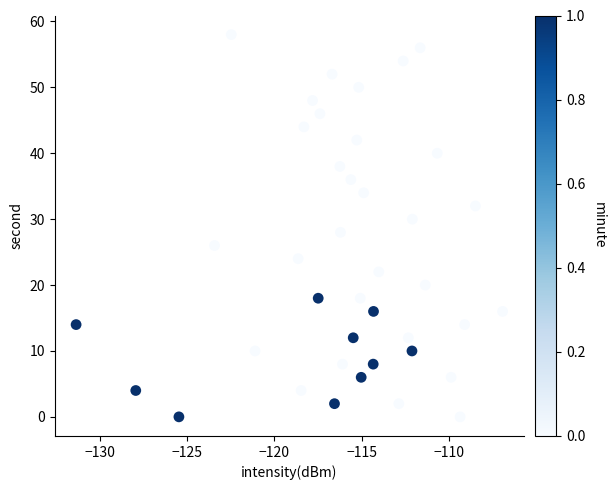

What is the range of Y values (max minus min)?

58